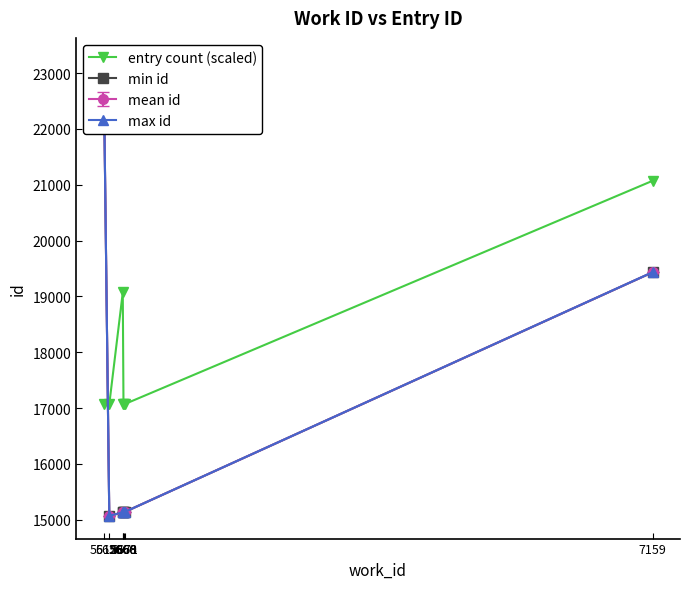

Count the number of data series in this chart.

1